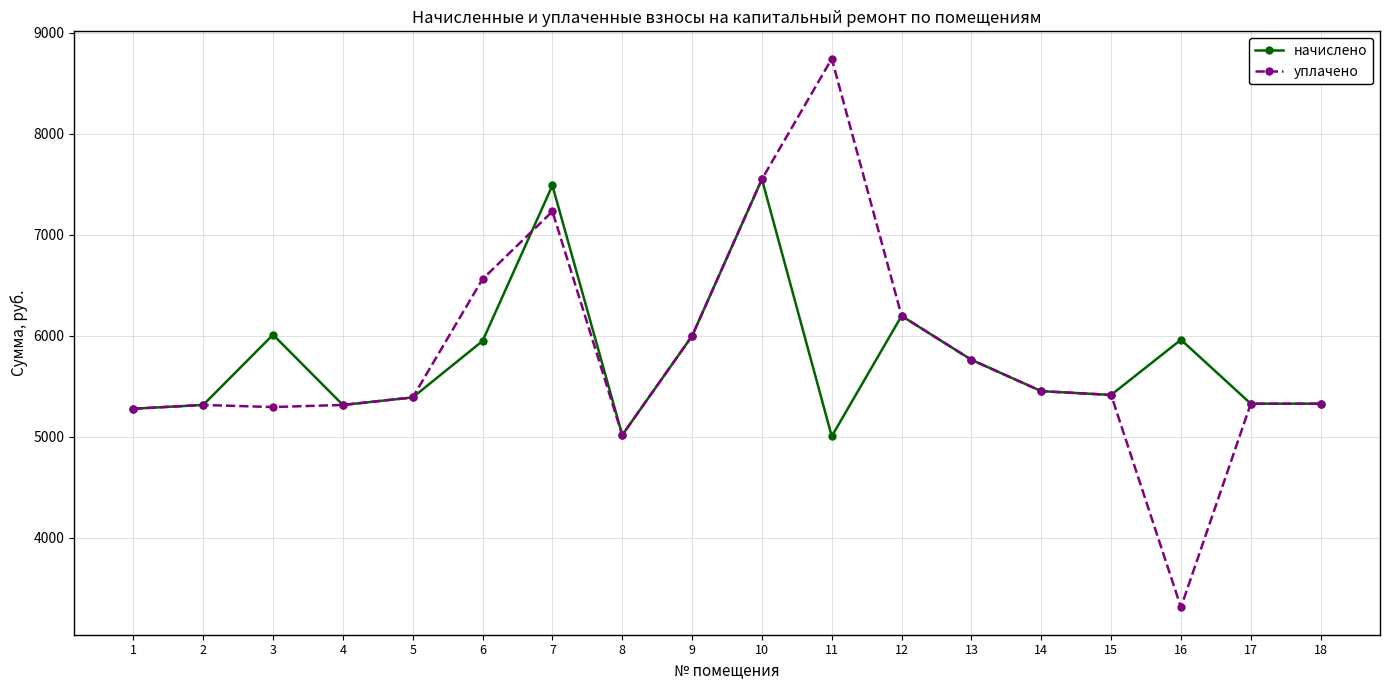

How many data points in начислено are above 5452?

9